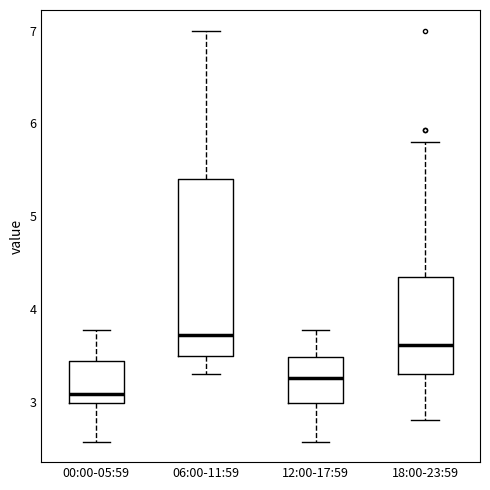

Which box's median line is the lowest?

00:00-05:59